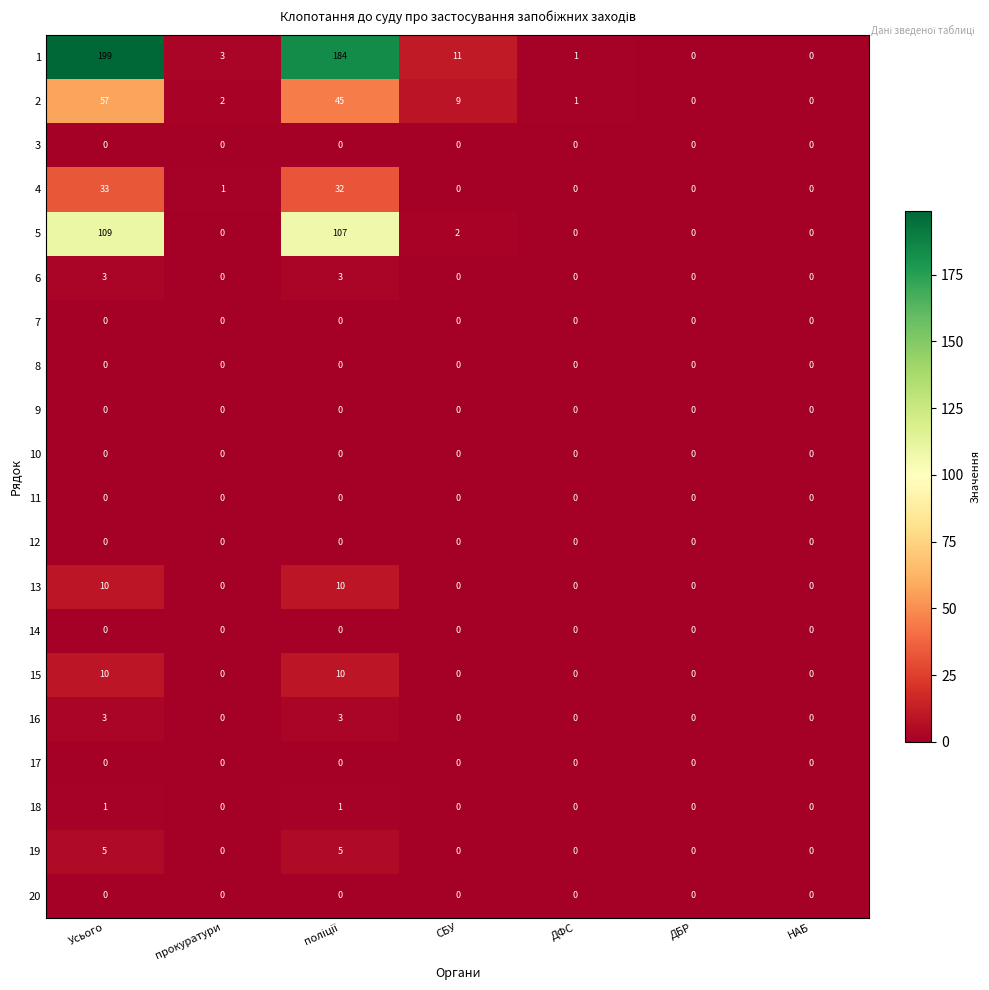

What is the total value across all series at СБУ?

22